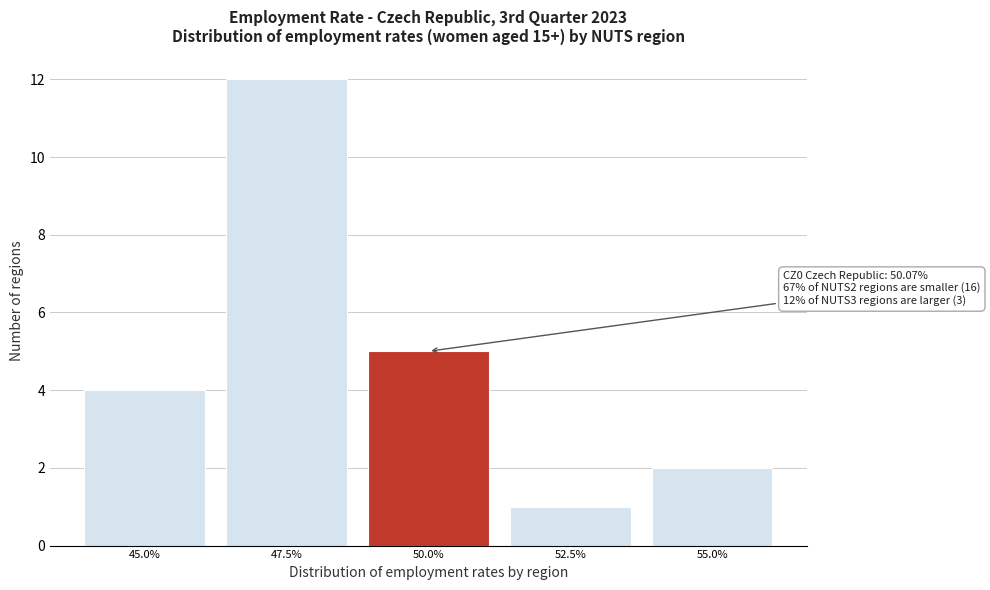

Reading left to right, what are all the values shown in this chart?

45.0%=4	47.5%=12	50.0%=5	52.5%=1	55.0%=2